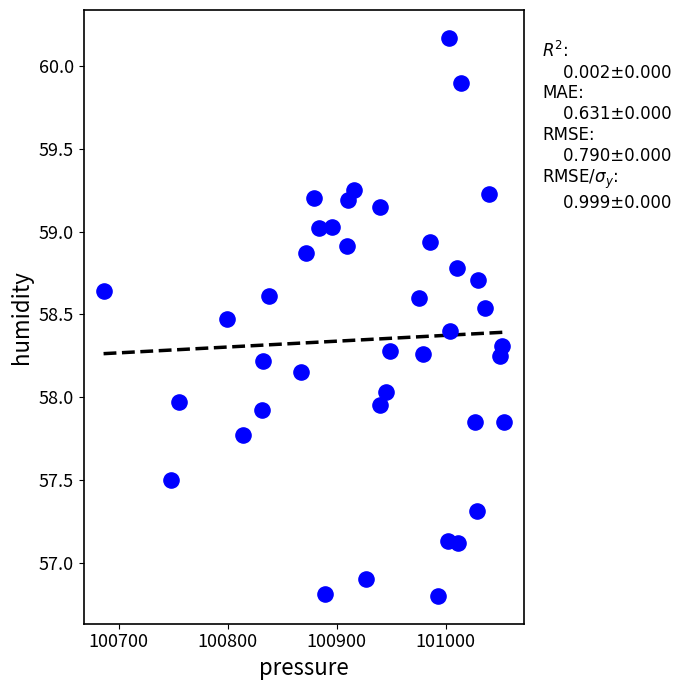

What is the range of Y values (max minus min)?

3.4